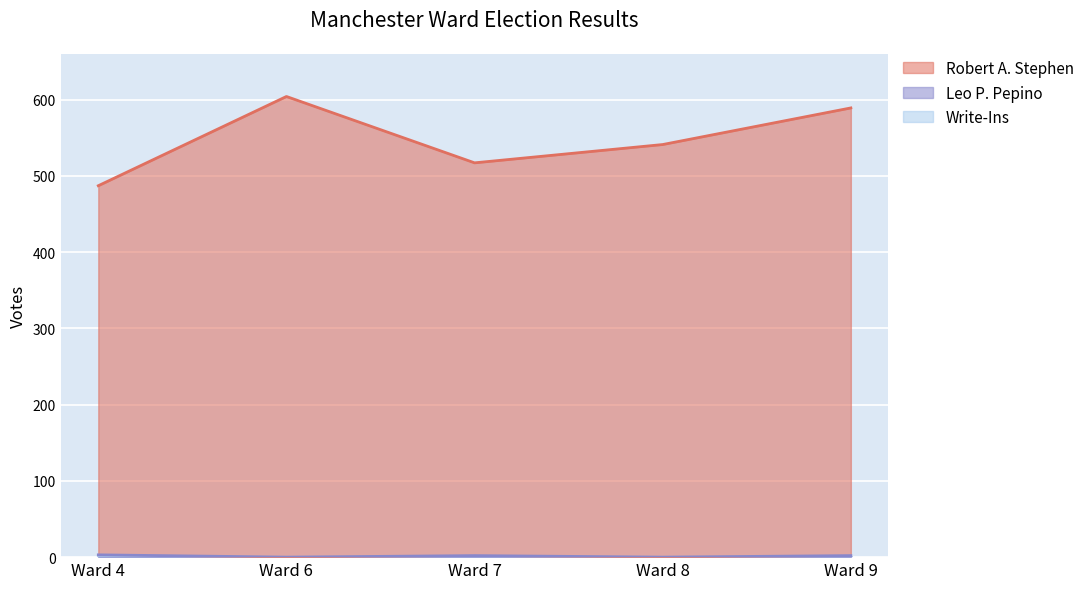

Which series has the largest total across all categories?

Robert A. Stephen